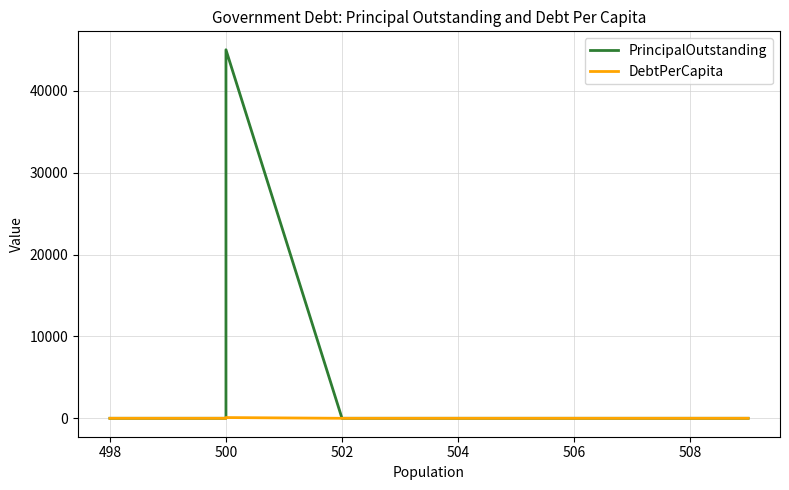

True or false: DebtPerCapita and PrincipalOutstanding cross at least once.

False